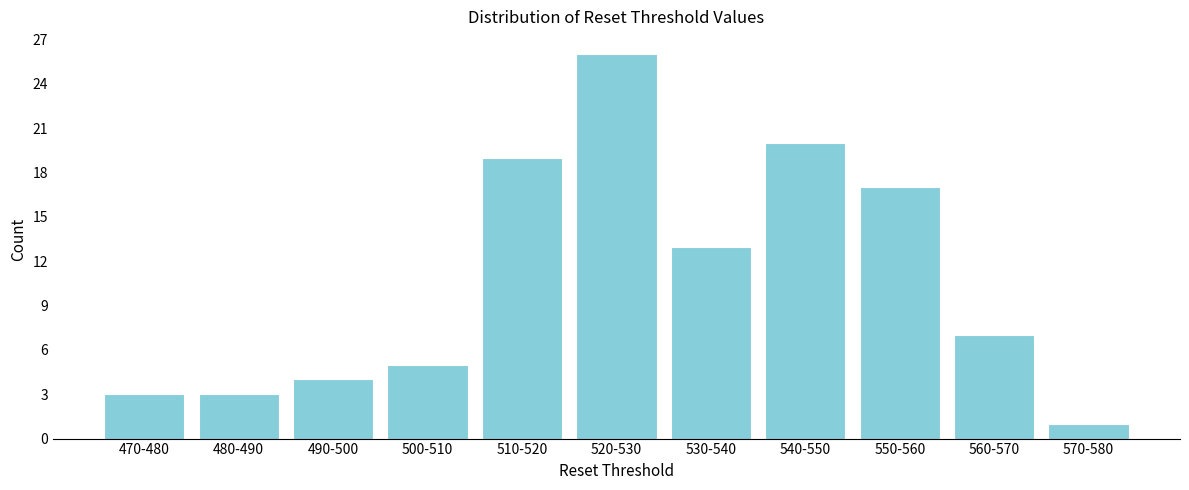

Reading left to right, transcribe all the data shown in this chart.

470-480=3	480-490=3	490-500=4	500-510=5	510-520=19	520-530=26	530-540=13	540-550=20	550-560=17	560-570=7	570-580=1